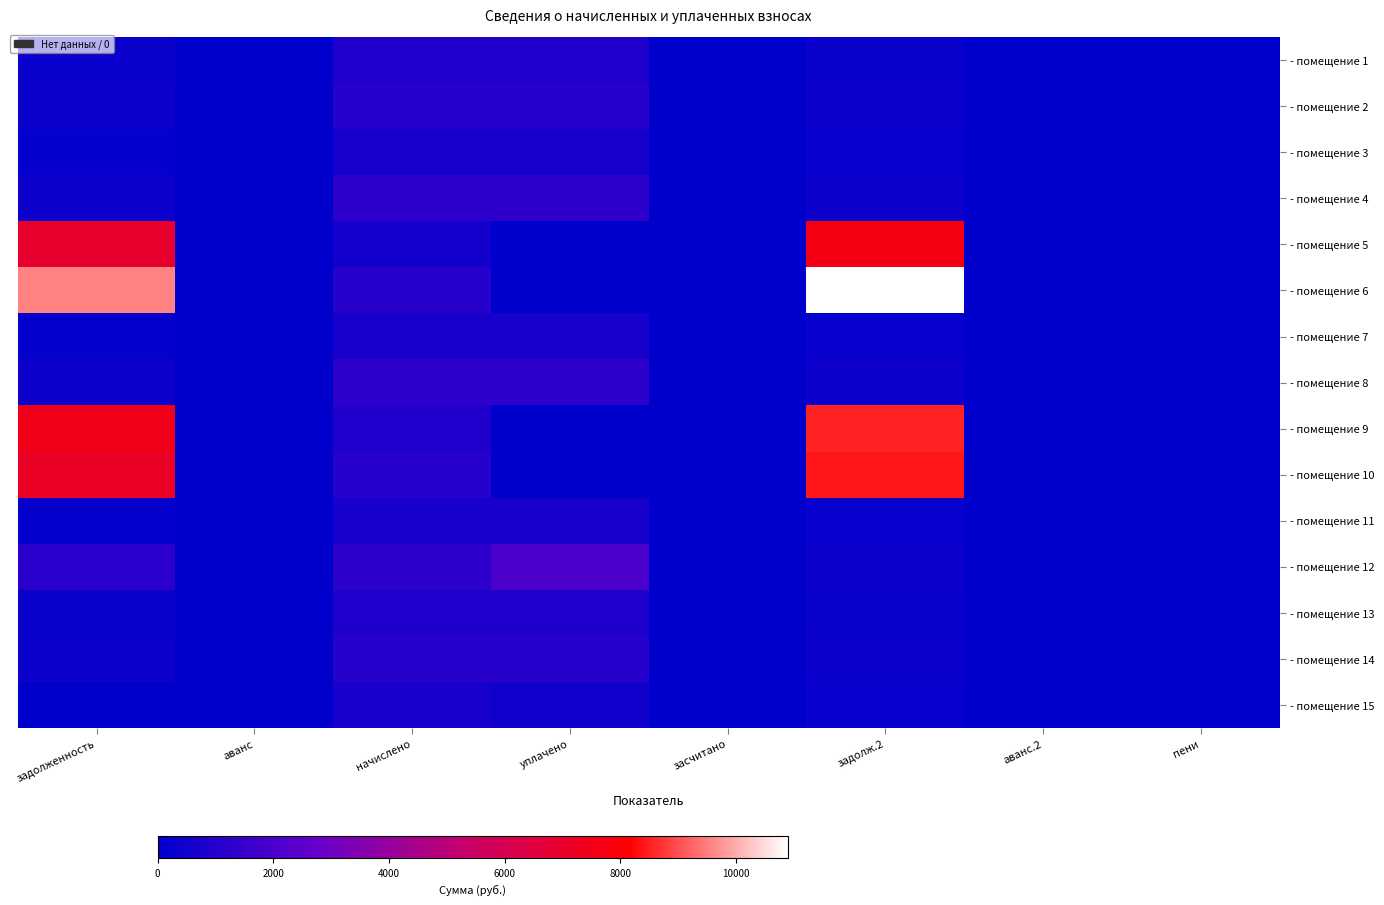

List the series in order of their peak value, lowest first.

- помещение 15, - помещение 11, - помещение 3, - помещение 7, - помещение 1, - помещение 13, - помещение 2, - помещение 14, - помещение 8, - помещение 4, - помещение 12, - помещение 5, - помещение 10, - помещение 9, - помещение 6